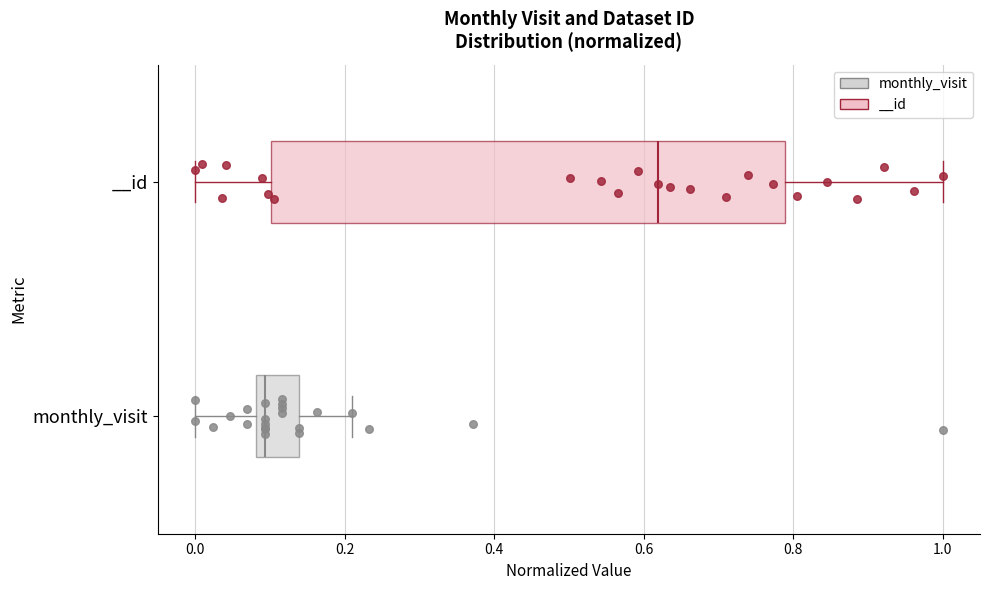

Where does the median line of the box for monthly_visit sit on the x-axis? The values are not printed on the chart, so give them approximately, as read against the axis.

0.10